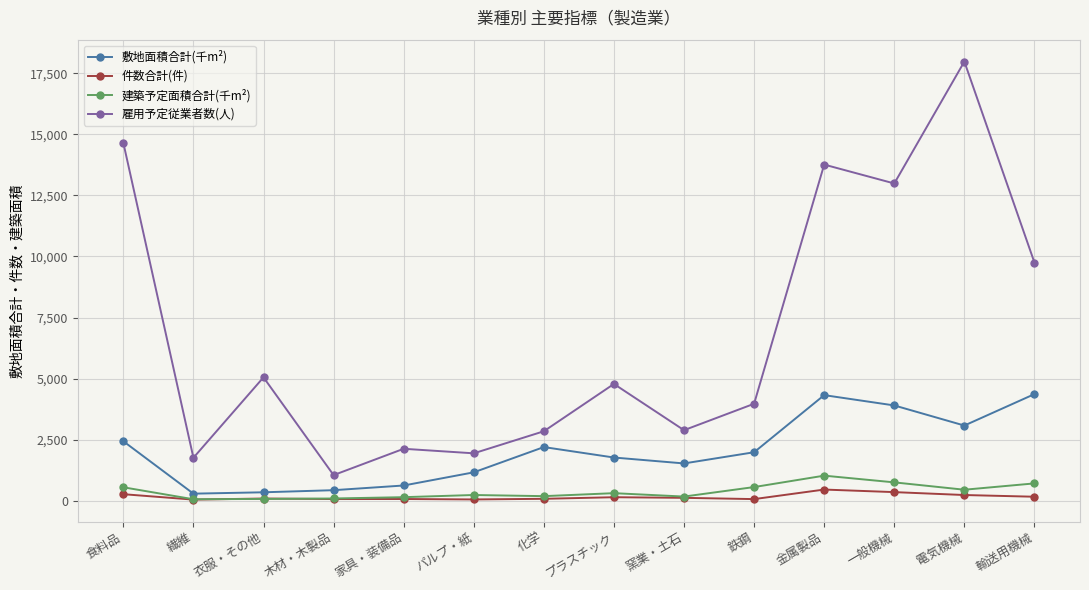

What is the total value across all series at パルプ・紙?

3392